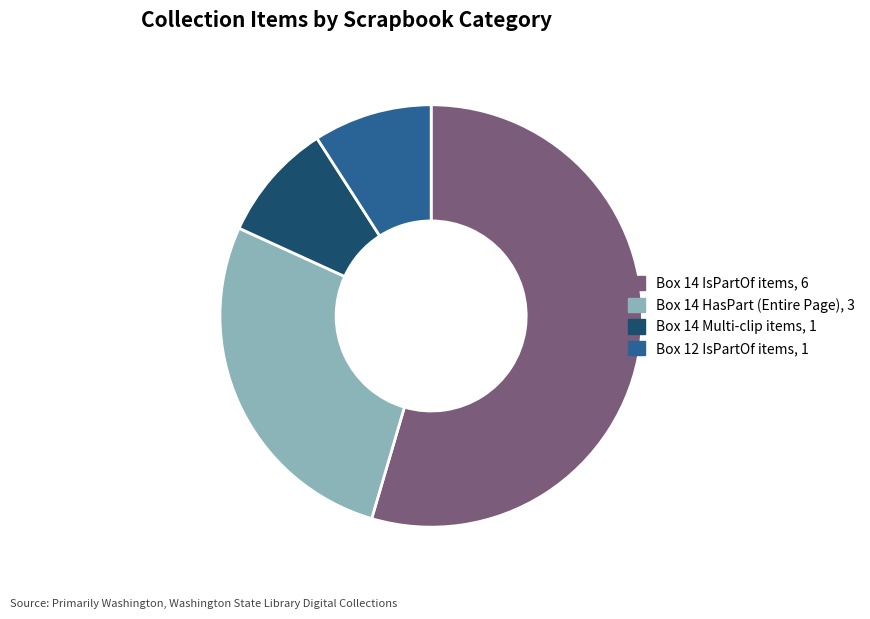

How many segments does this pie chart have?

4